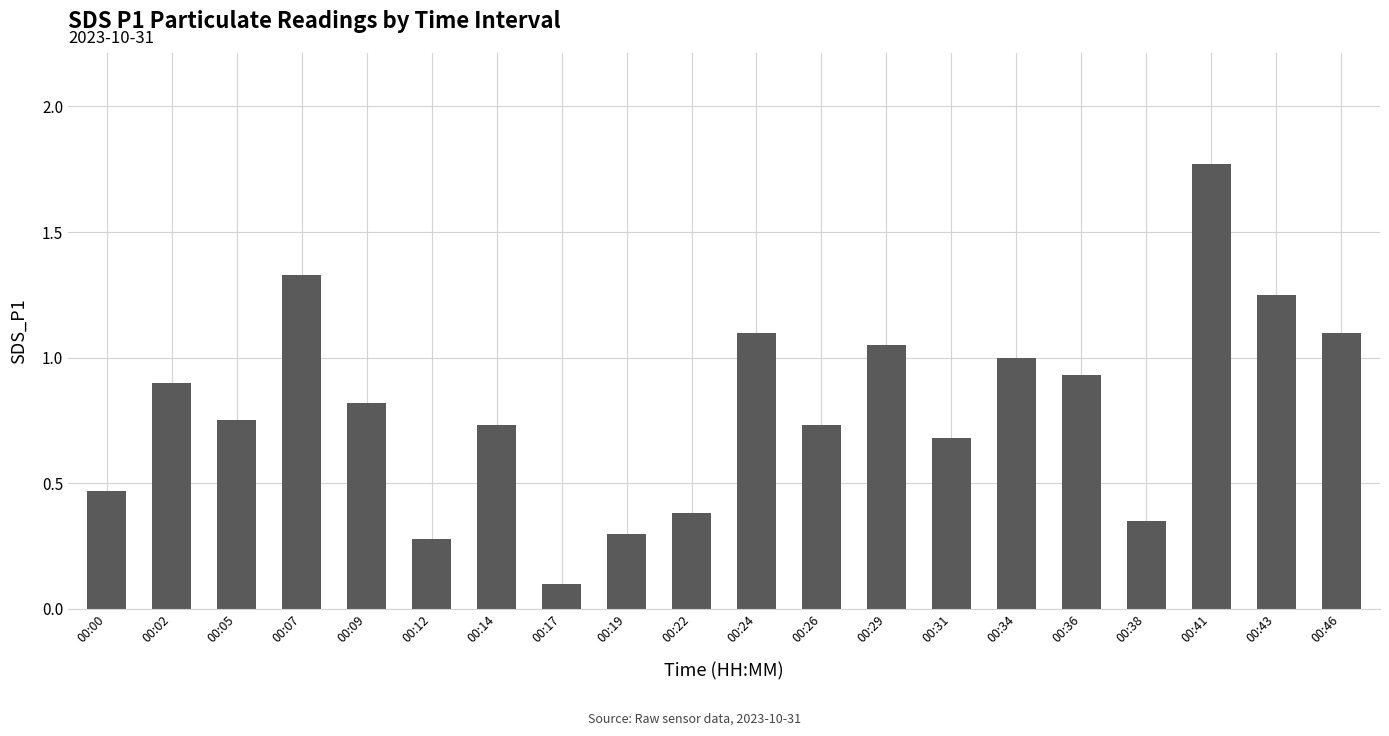

What is the sum of all values?

16.0